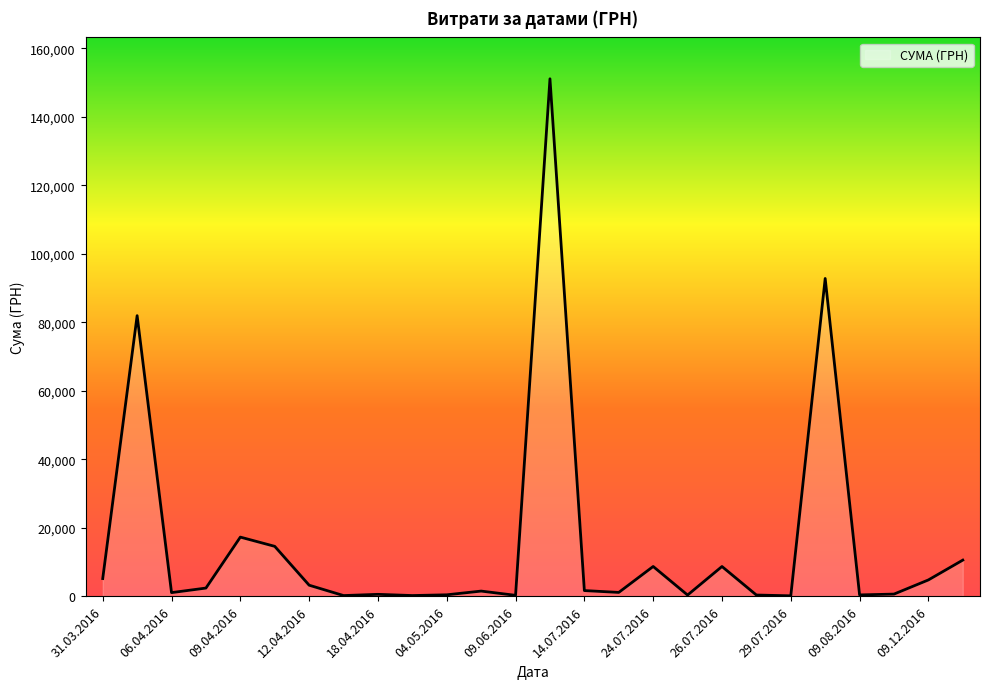

What is the maximum value shown in the chart?

151115.9